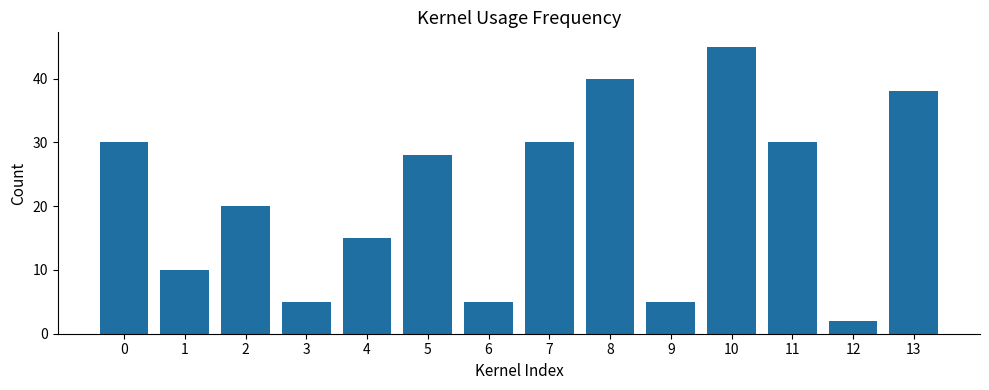

Reading right to left, transcribe all the data shown in this chart.

38	2	30	45	5	40	30	5	28	15	5	20	10	30